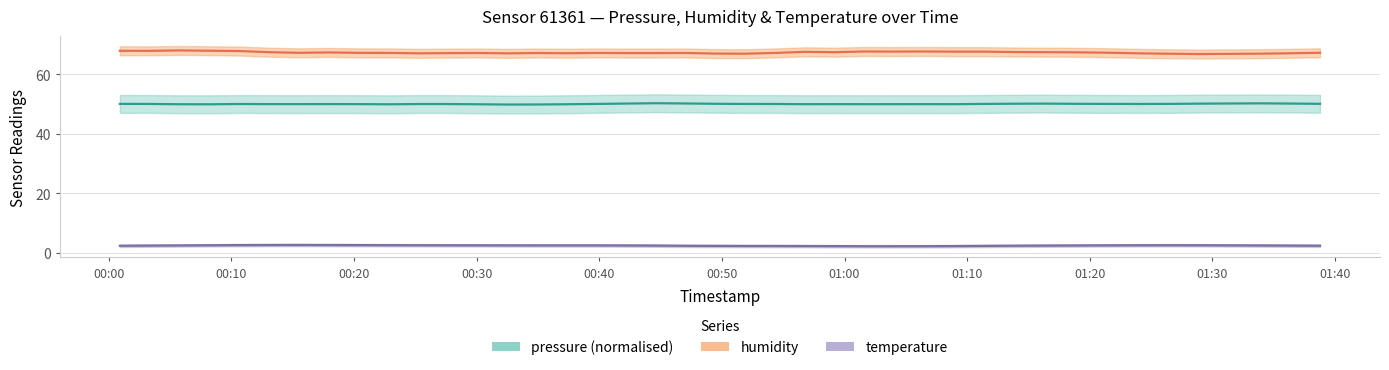

Is the value of humidity at 2022-11-20T01:24:01 greater than the value of pressure_kPa at 2022-11-20T01:08:58?

Yes